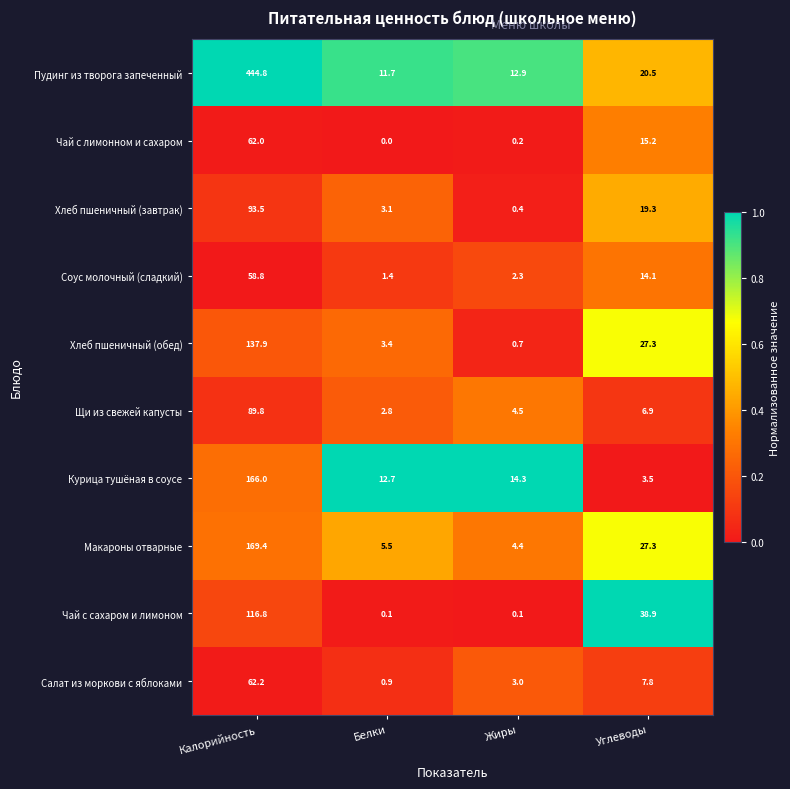

List the series in order of their peak value, highest first.

Пудинг из творога запеченный, Макароны отварные, Курица тушёная в соусе, Хлеб пшеничный (обед), Чай с сахаром и лимоном, Хлеб пшеничный (завтрак), Щи из свежей капусты, Салат из моркови с яблоками, Чай с лимонном и сахаром, Соус молочный (сладкий)